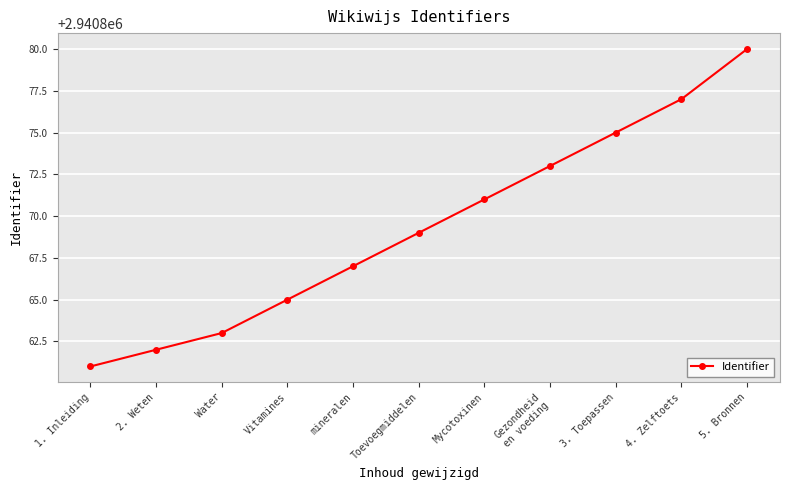

List the labels in order of value, largest first.

5. Bronnen, 4. Zelftoets, 3. Toepassen, Gezondheid
en voeding, Mycotoxinen, Toevoegmiddelen, mineralen, Vitamines, Water, 2. Weten, 1. Inleiding